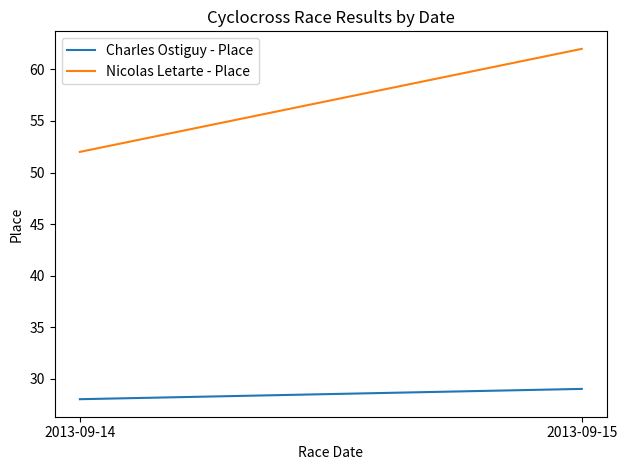

Reading right to left, list all the values displayed in this chart.

Charles Ostiguy - Place: 29	28
Nicolas Letarte - Place: 62	52